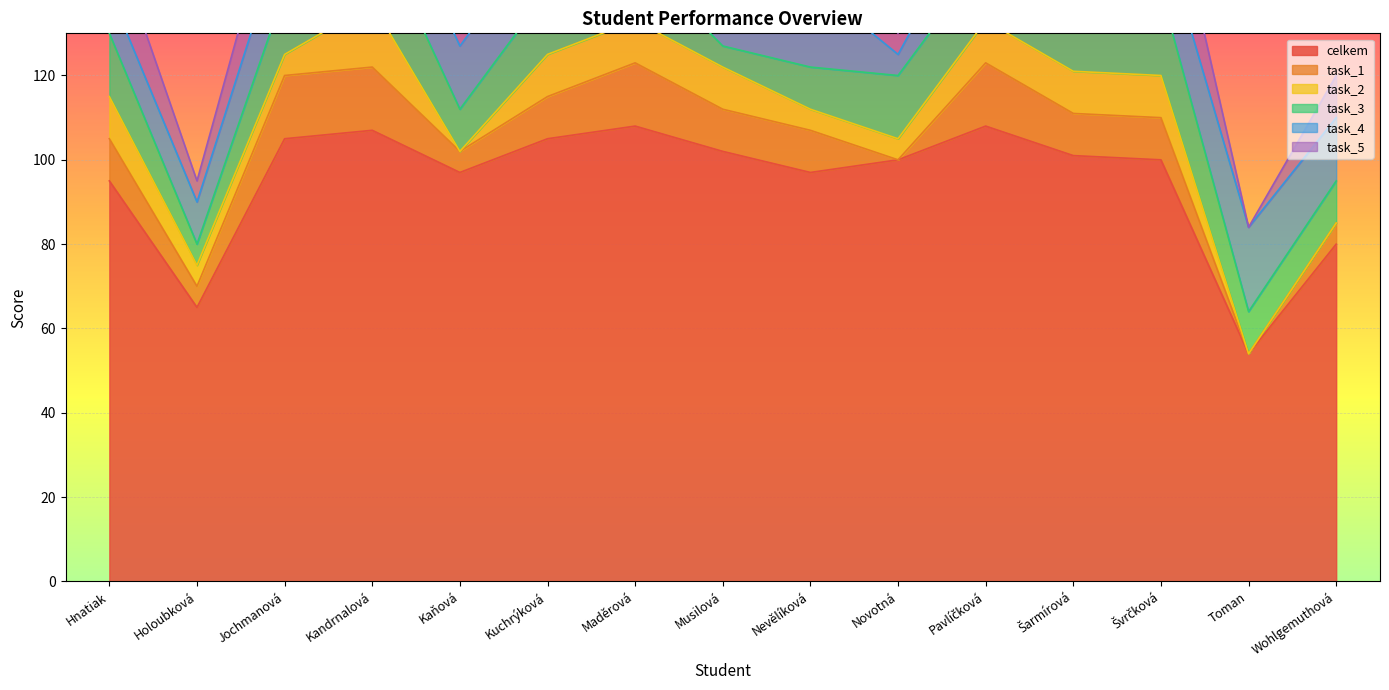

Reading left to right, list all the values displayed in this chart.

celkem: Hnatiak=95	Holoubková=65	Jochmanová=105	Kandrnalová=107	Kaňová=97	Kuchrýková=105	Maděrová=108	Musilová=102	Nevělíková=97	Novotná=100	Pavlíčková=108	Šarmírová=101	Švrčková=100	Toman=54	Wohlgemuthová=80
task_1: Hnatiak=10	Holoubková=5	Jochmanová=15	Kandrnalová=15	Kaňová=5	Kuchrýková=10	Maděrová=15	Musilová=10	Nevělíková=10	Novotná=0	Pavlíčková=15	Šarmírová=10	Švrčková=10	Toman=0	Wohlgemuthová=5
task_2: Hnatiak=10	Holoubková=5	Jochmanová=5	Kandrnalová=15	Kaňová=0	Kuchrýková=10	Maděrová=10	Musilová=10	Nevělíková=5	Novotná=5	Pavlíčková=10	Šarmírová=10	Švrčková=10	Toman=0	Wohlgemuthová=0
task_3: Hnatiak=15	Holoubková=5	Jochmanová=15	Kandrnalová=20	Kaňová=10	Kuchrýková=15	Maděrová=15	Musilová=5	Nevělíková=10	Novotná=15	Pavlíčková=15	Šarmírová=10	Švrčková=20	Toman=10	Wohlgemuthová=10
task_4: Hnatiak=10	Holoubková=10	Jochmanová=15	Kandrnalová=15	Kaňová=15	Kuchrýková=15	Maděrová=15	Musilová=10	Nevělíková=20	Novotná=5	Pavlíčková=15	Šarmírová=10	Švrčková=15	Toman=20	Wohlgemuthová=15
task_5: Hnatiak=15	Holoubková=5	Jochmanová=15	Kandrnalová=20	Kaňová=20	Kuchrýková=10	Maděrová=20	Musilová=10	Nevělíková=15	Novotná=5	Pavlíčková=10	Šarmírová=20	Švrčková=20	Toman=0	Wohlgemuthová=10